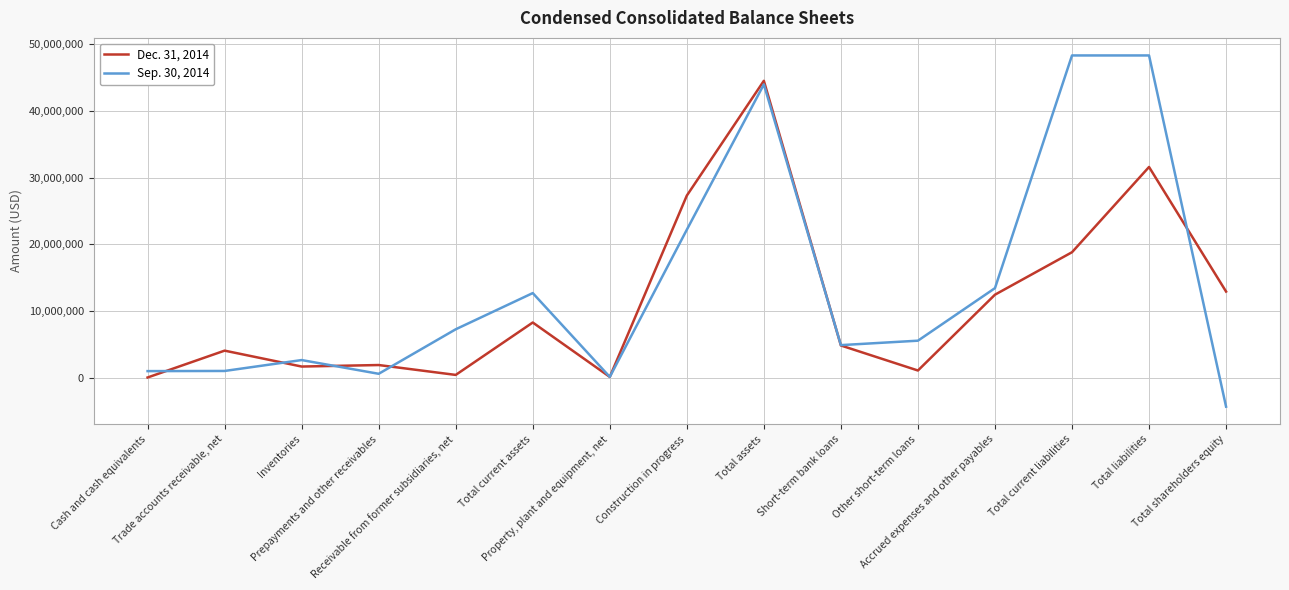

What are all the series names shown in the legend?

Dec. 31, 2014, Sep. 30, 2014